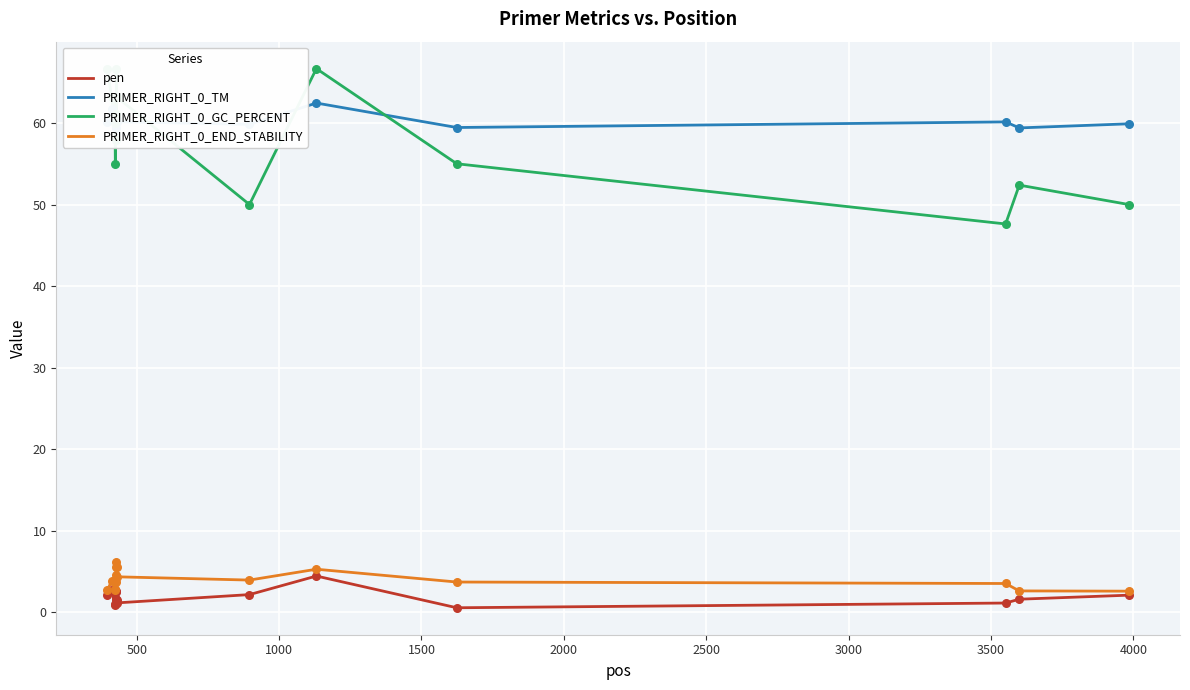

Which series reaches the maximum Y coordinate?

PRIMER_RIGHT_0_GC_PERCENT